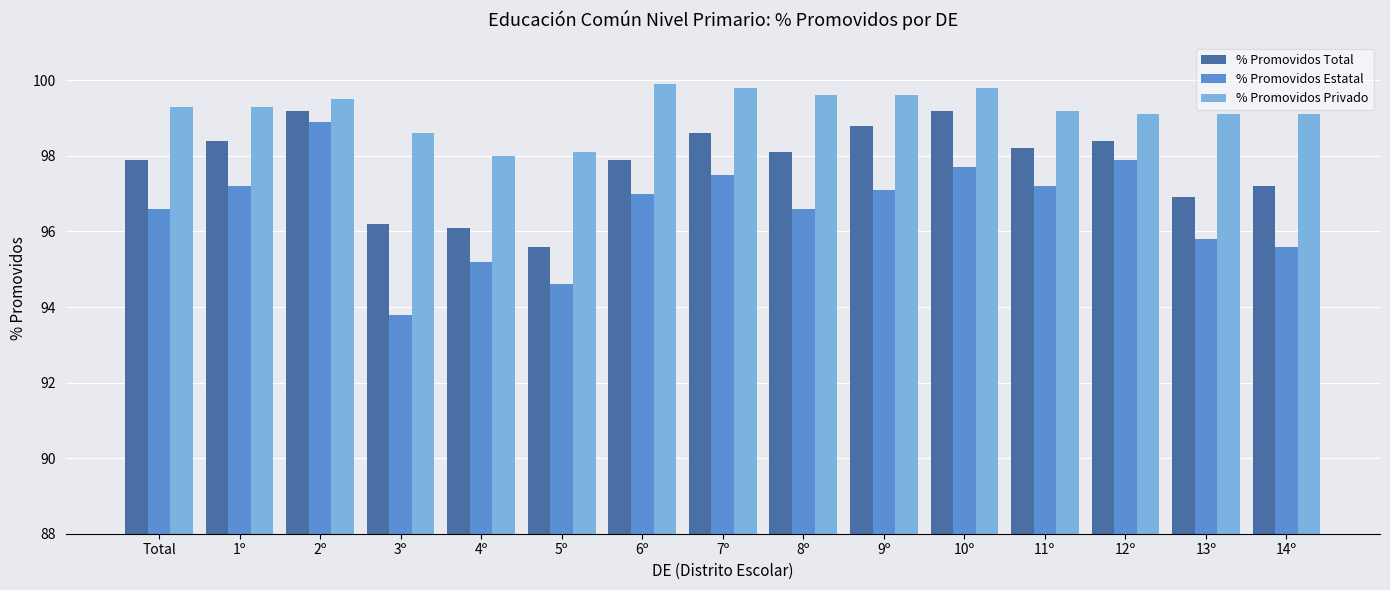

What is the highest value of the % Promovidos Privado series?

99.9